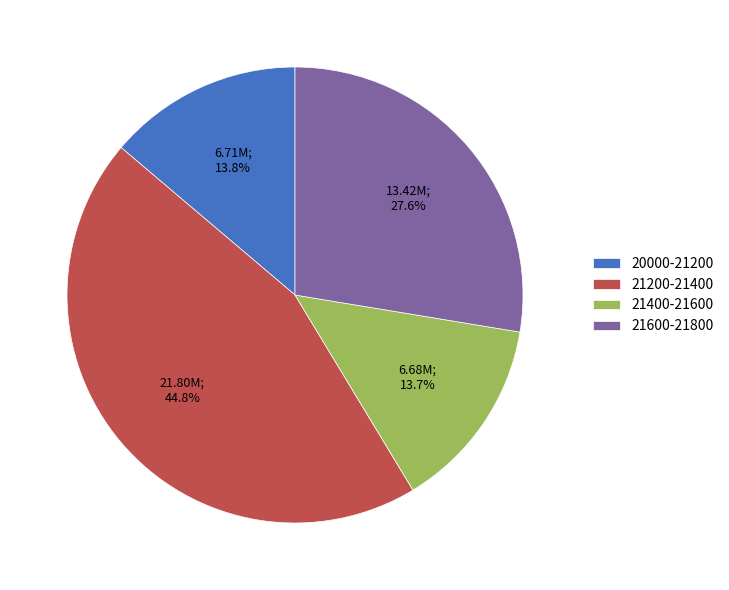

Which slice is the largest?

21200-21400